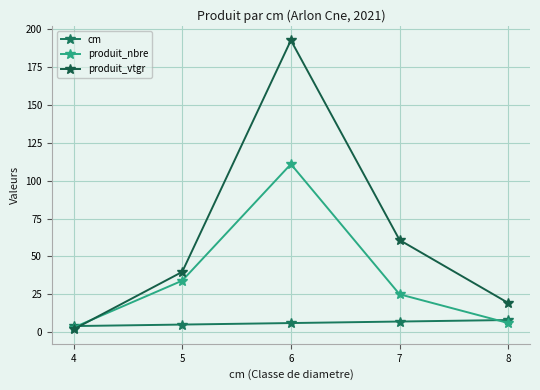

Reading left to right, transcribe all the data shown in this chart.

cm: 4.0	5.0	6.0	7.0	8.0
produit_nbre: 3.0	34.0	111.0	25.0	6.0
produit_vtgr: 1.8	39.8	192.8	60.8	19.3